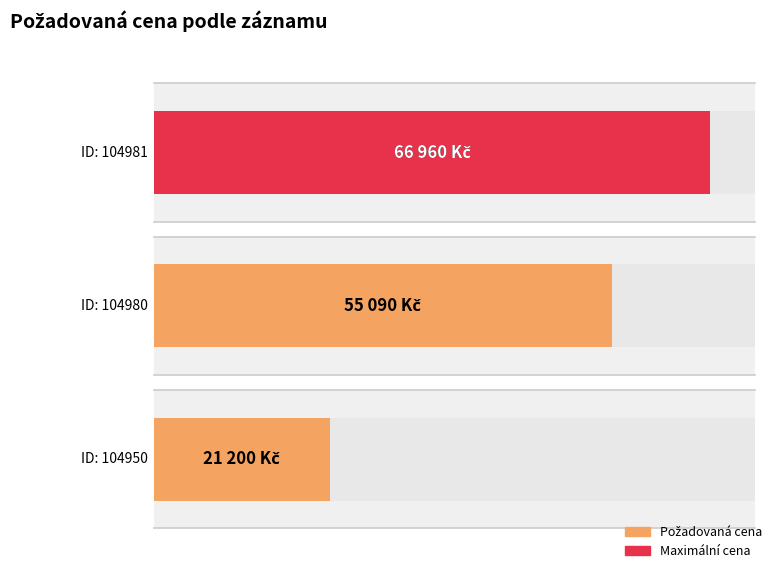

What is the value of the 1st bar from the left?

66960